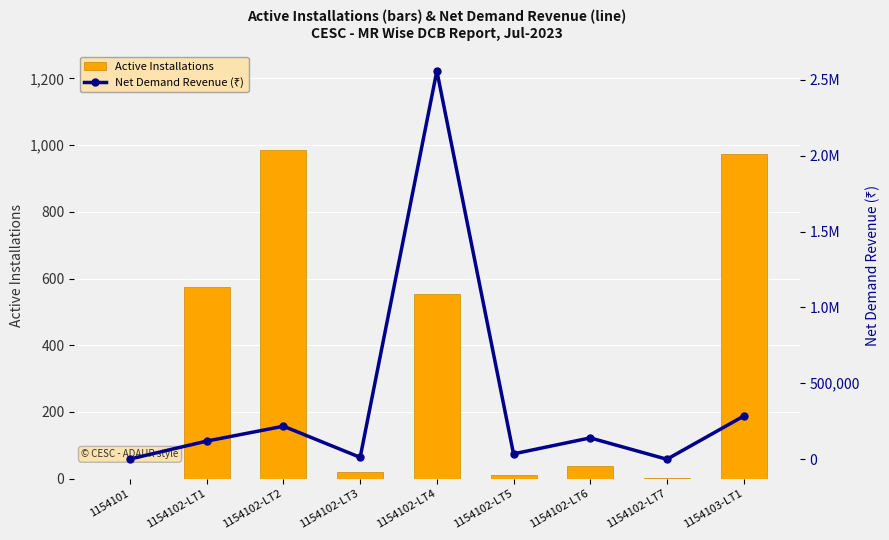

Which series has the largest total across all categories?

Net Demand Revenue (₹)